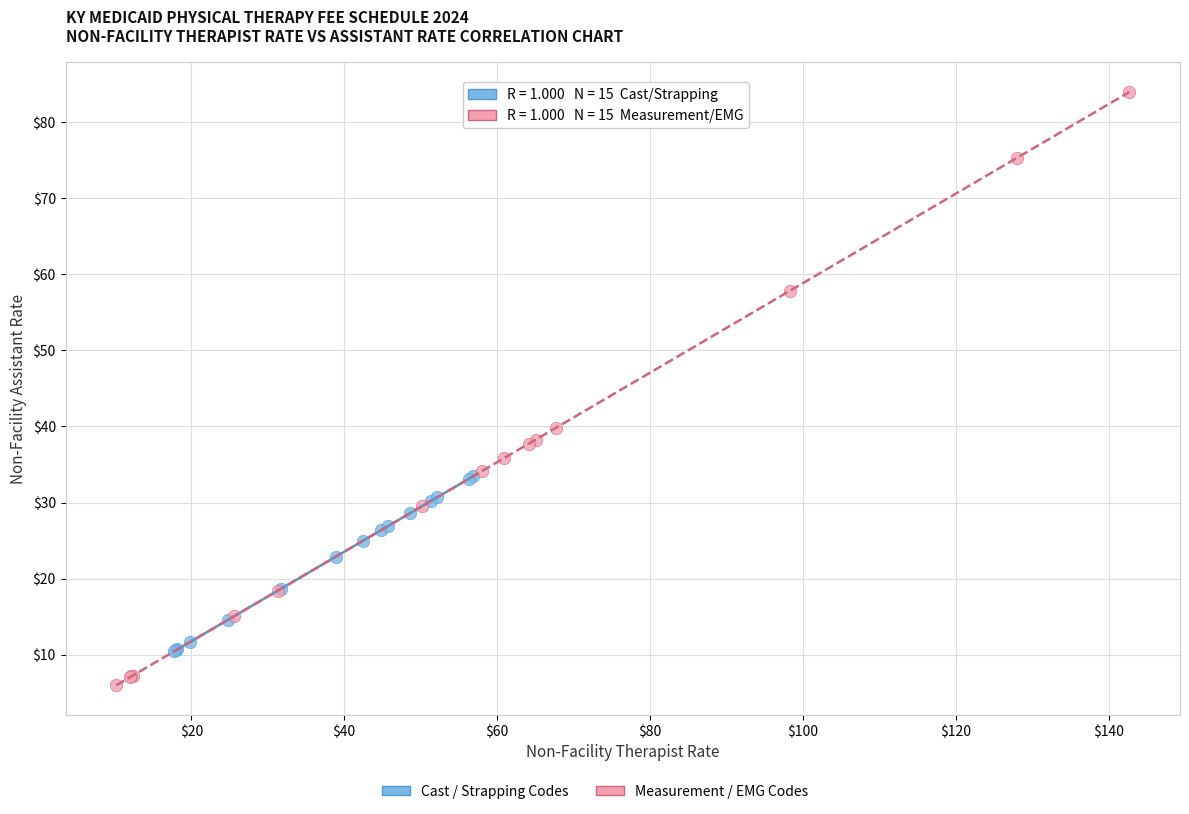

Which series has the largest Y range (max minus min)?

Measurement / EMG Codes